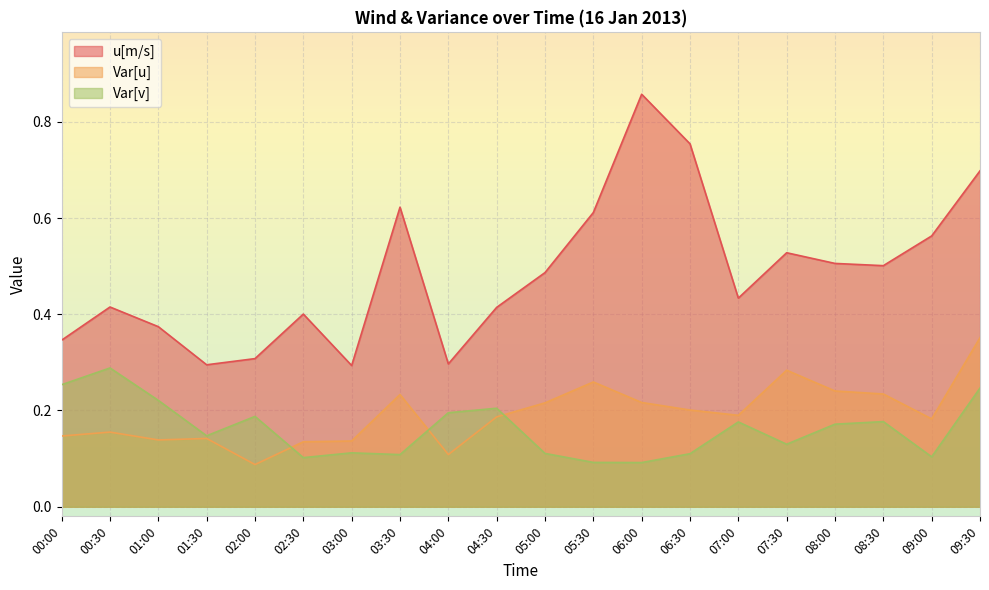

Reading right to left, transcribe all the data shown in this chart.

u[m/s]: 0.7	0.6	0.5	0.5	0.5	0.4	0.8	0.9	0.6	0.5	0.4	0.3	0.6	0.3	0.4	0.3	0.3	0.4	0.4	0.3
Var[u]: 0.4	0.2	0.2	0.2	0.3	0.2	0.2	0.2	0.3	0.2	0.2	0.1	0.2	0.1	0.1	0.1	0.1	0.1	0.2	0.1
Var[v]: 0.2	0.1	0.2	0.2	0.1	0.2	0.1	0.1	0.1	0.1	0.2	0.2	0.1	0.1	0.1	0.2	0.1	0.2	0.3	0.3